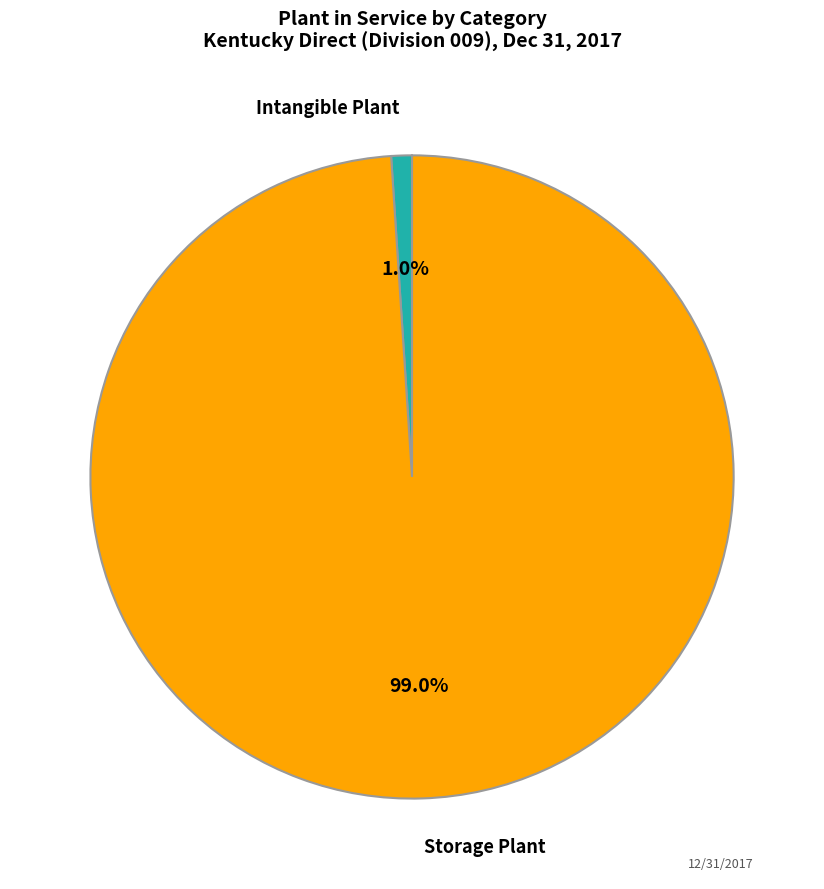

Does any single category account for the majority?

Yes